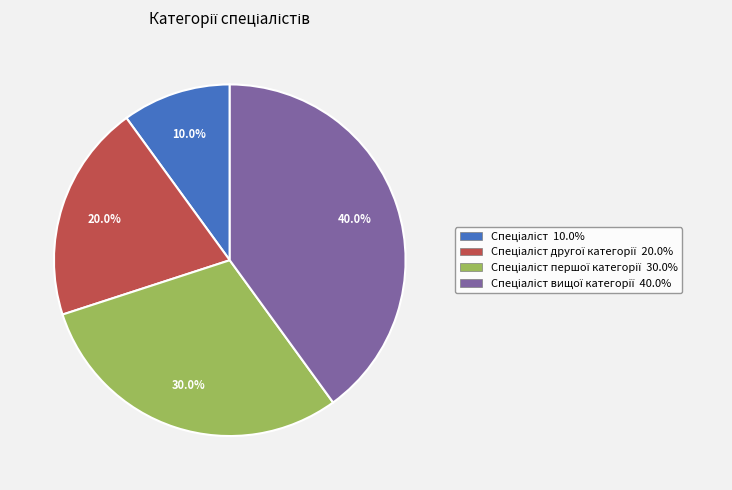

Is there any slice that represents more than half of the pie?

No